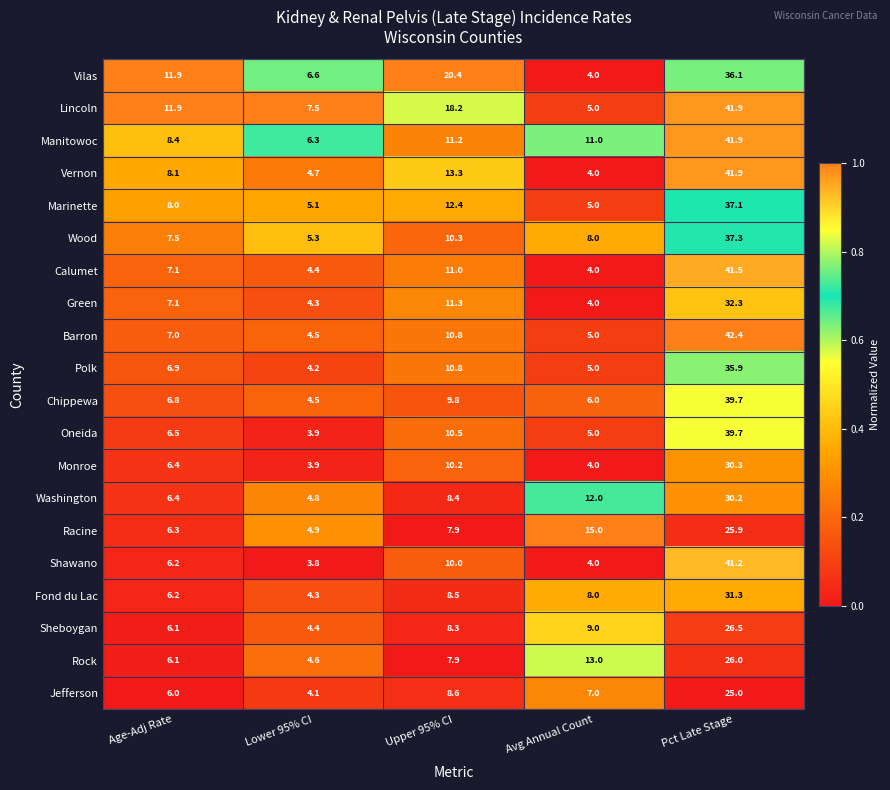

What is the difference between the Jefferson values at Lower 95% CI and Age-Adj Rate?

1.9